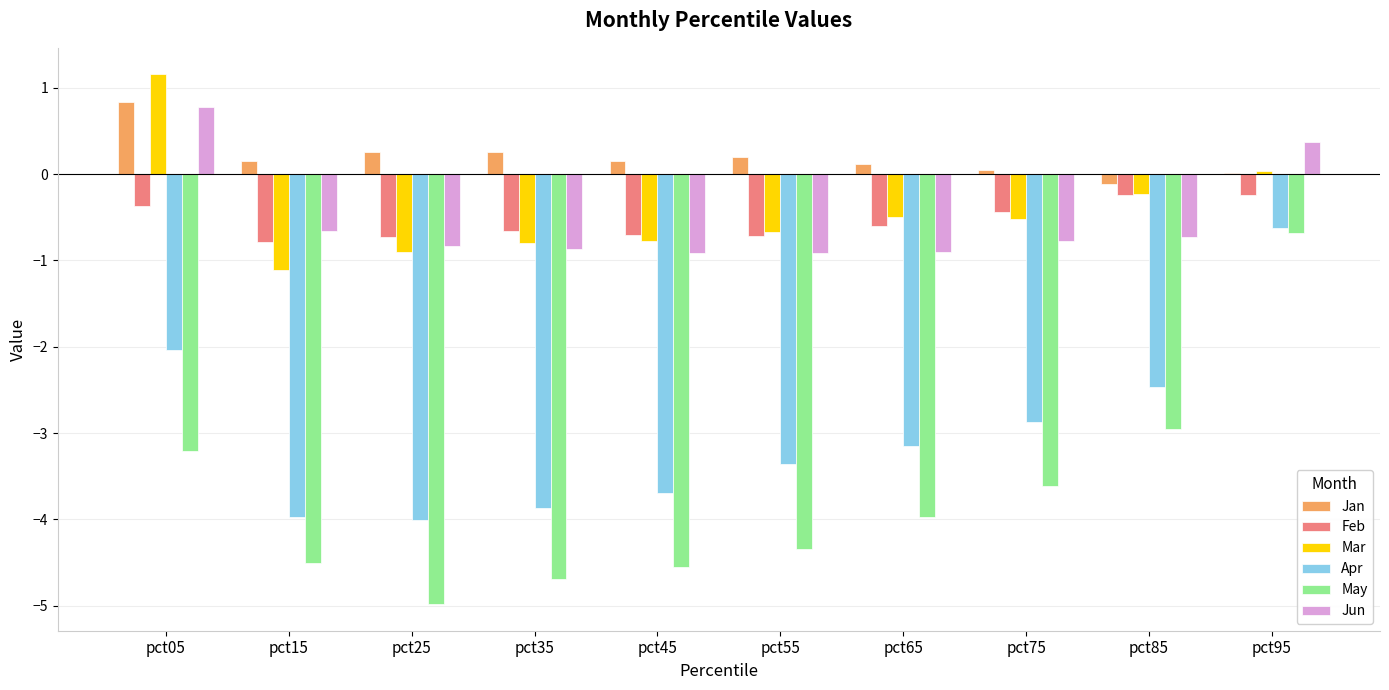

What is the maximum value for Jun?

0.8